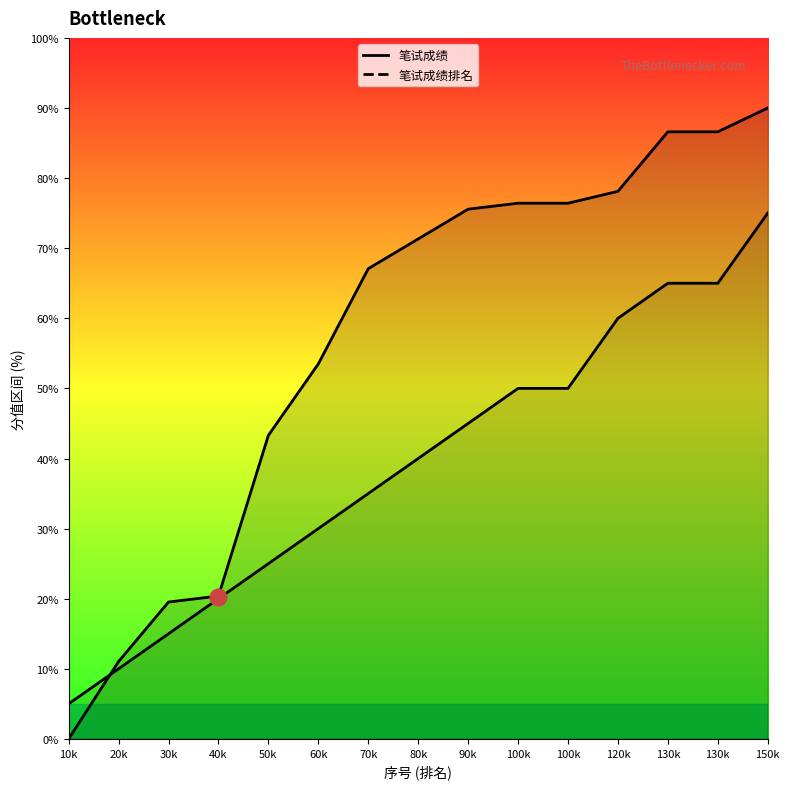

Is it true that 笔试成绩 equals 113.0 at 100k?

False